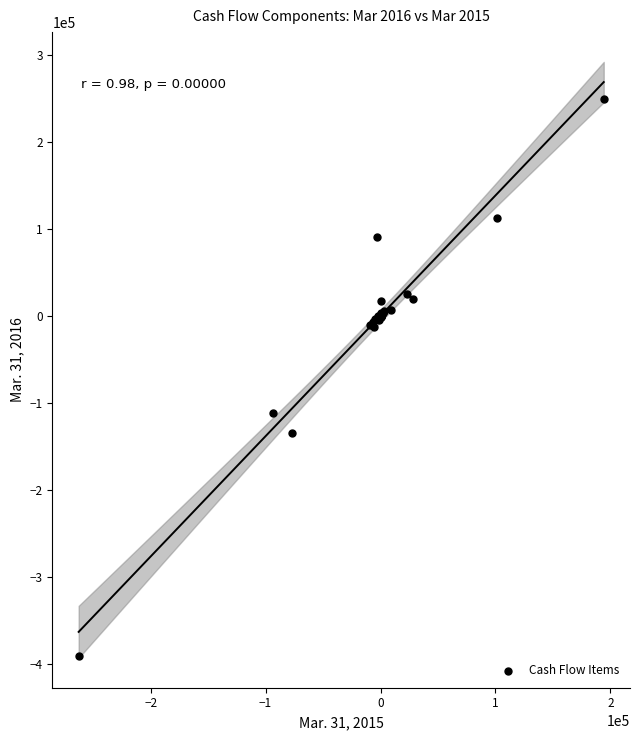

What Y value in the scatter plot is closest to -70456?

-111878